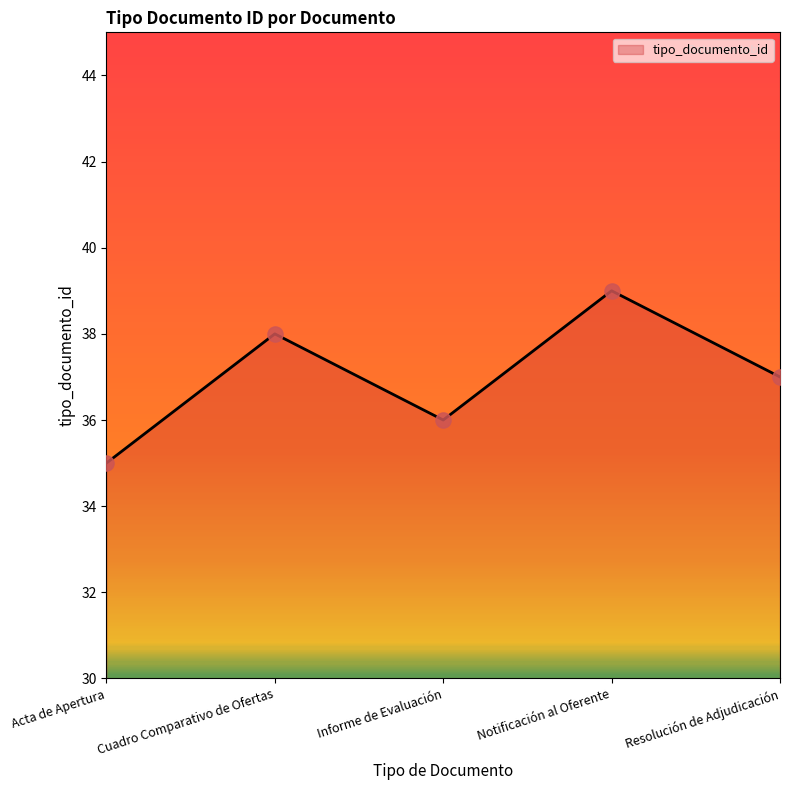

What is the change in value from Acta de Apertura to Notificación al Oferente?

+4